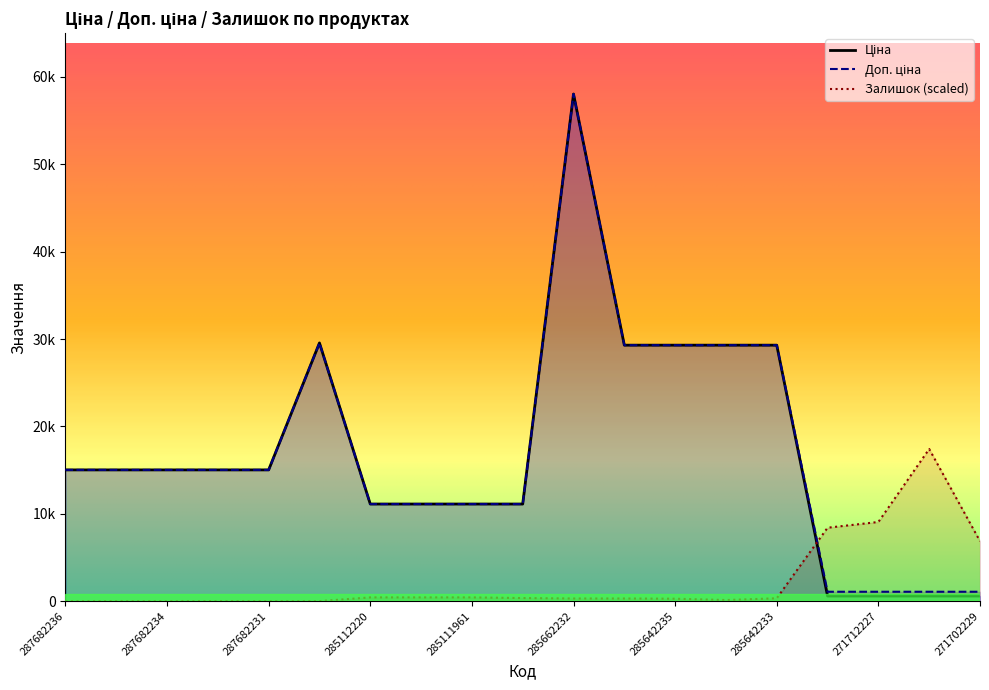

At 285642234, list the series in order from largest to smallest.

Ціна, Доп. ціна, Залишок